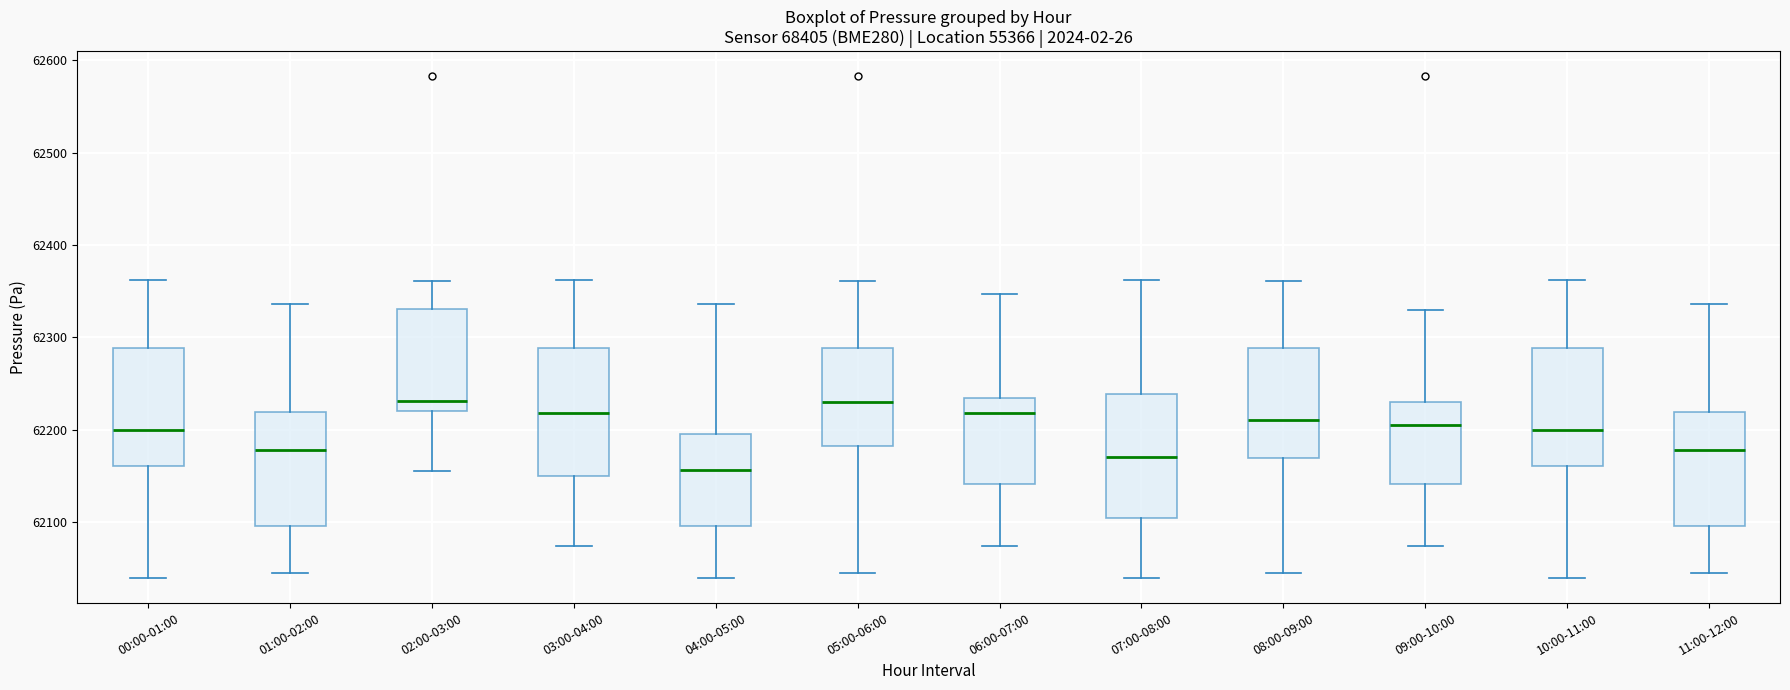

Where is the upper edge of the box for 04:00-05:00 on the y-axis? The values are not printed on the chart, so give them approximately, as read against the axis.

62200